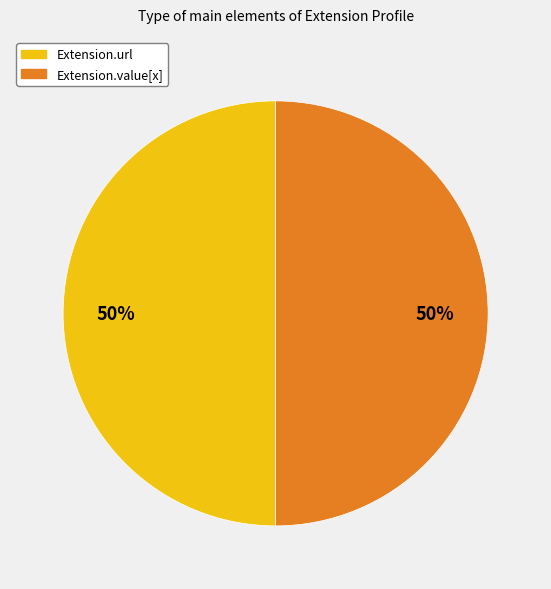

To the nearest percent, what is the average slice percentage?

50%